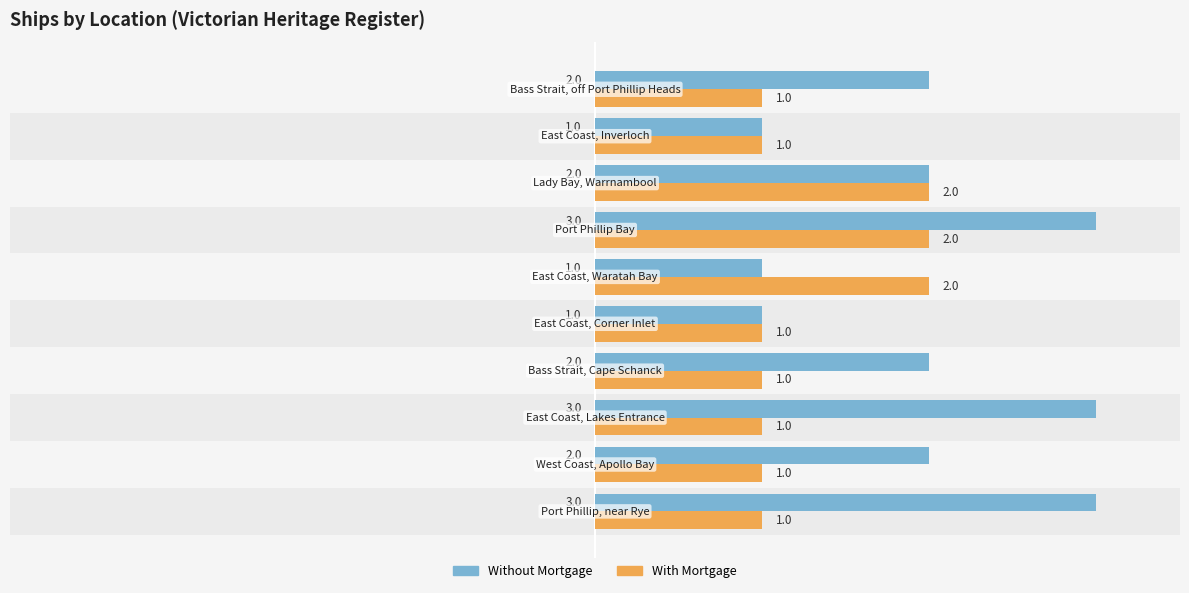

Which series has the widest spread of values?

Without Mortgage